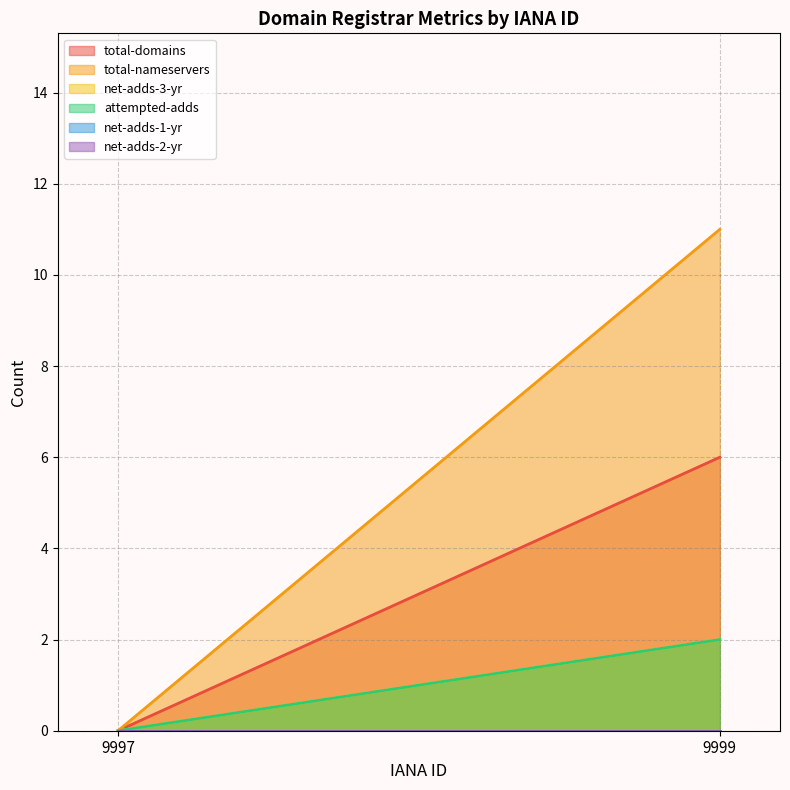

List the labels in order of net-adds-2-yr value, largest first.

9997, 9999